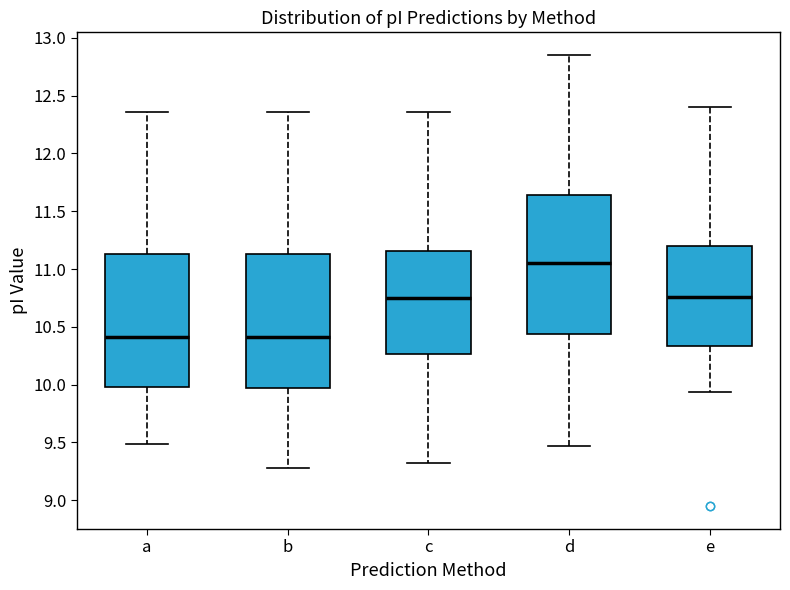

Which box's median line is the highest?

d